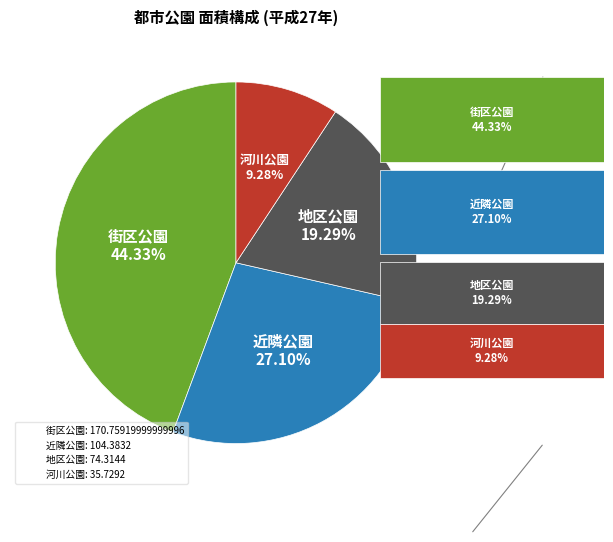

Is the sum of 河川公園 and 近隣公園 greater than half?

No